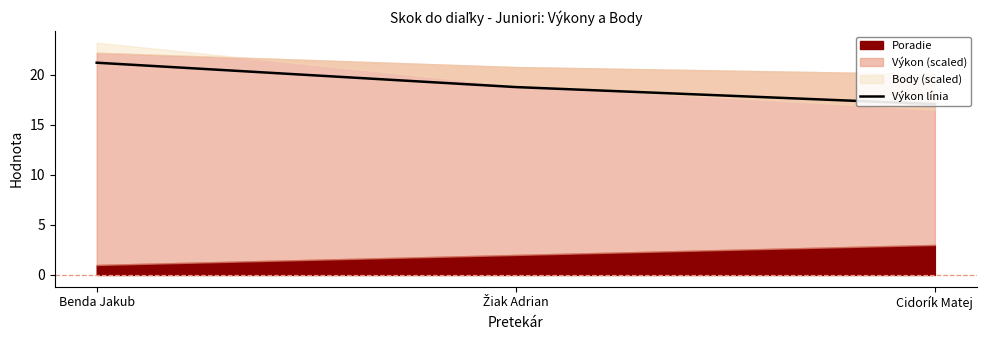

How many lines are shown in the chart?

1